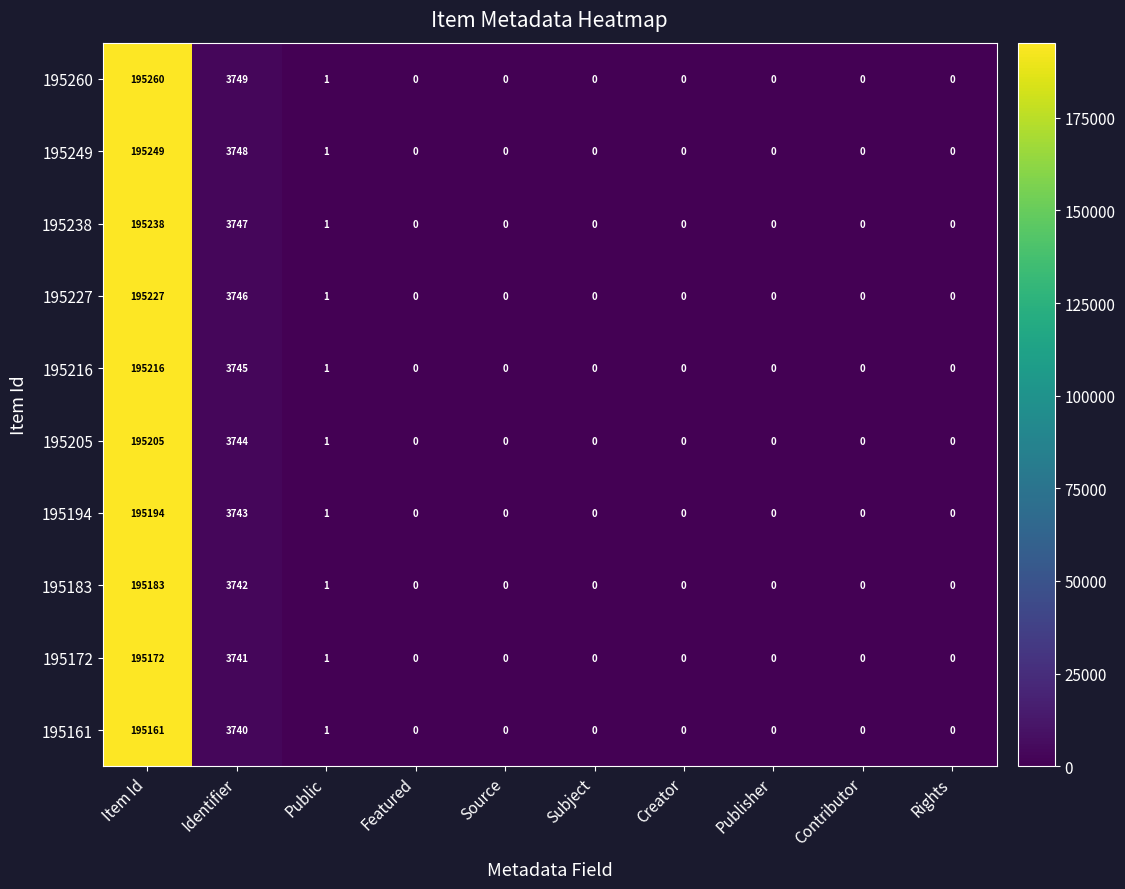

Where is 195183 nearest to the value 97591?

Identifier